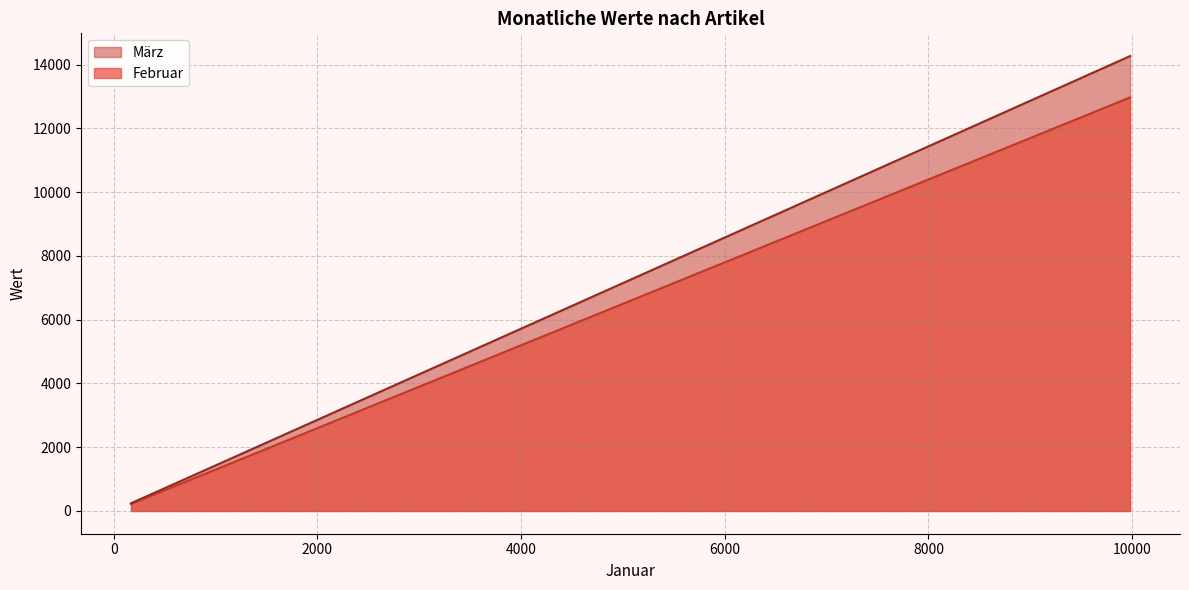

The März series shows 2587.5 at Tellerfedern. True or false?

False